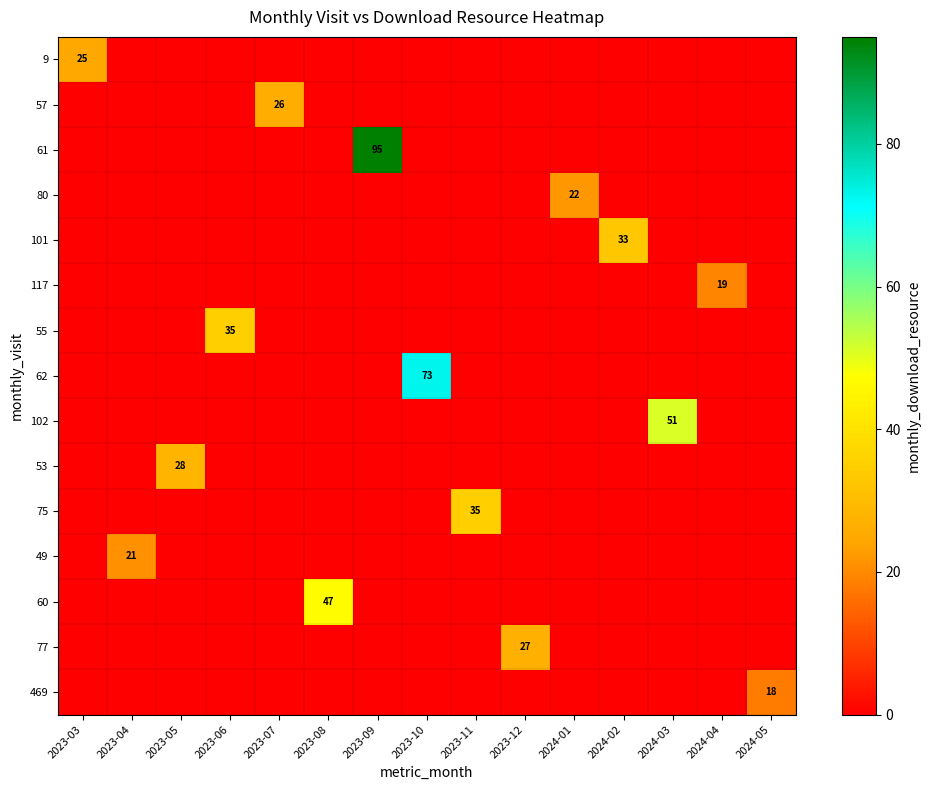

Is it true that 9 equals 25 at 2023-03?

True